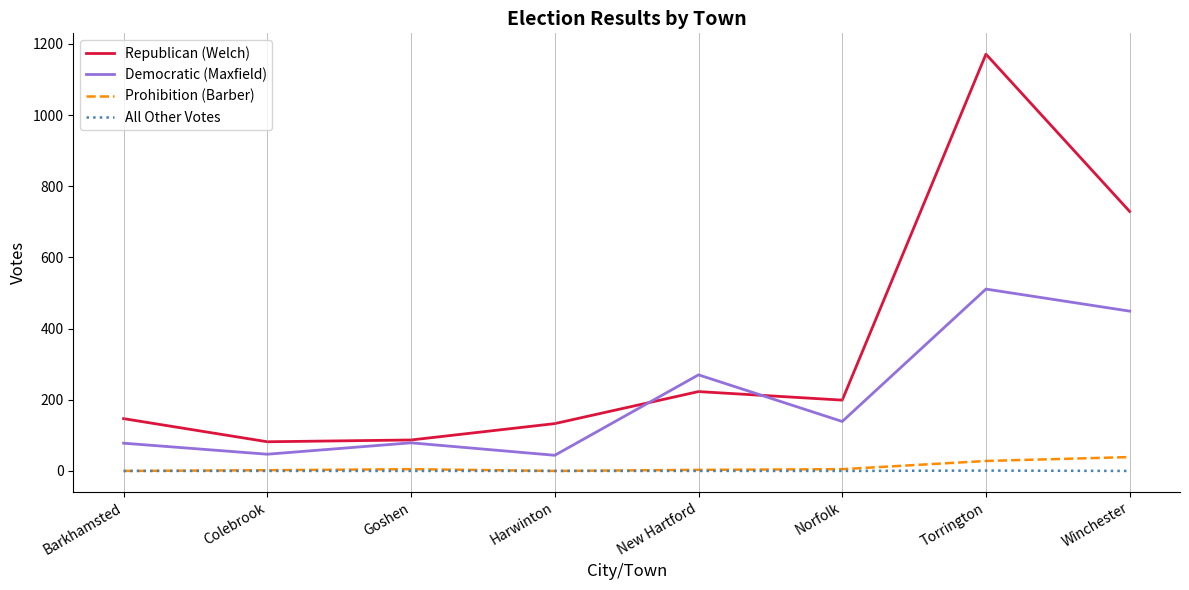

How many categories are shown in the chart?

8